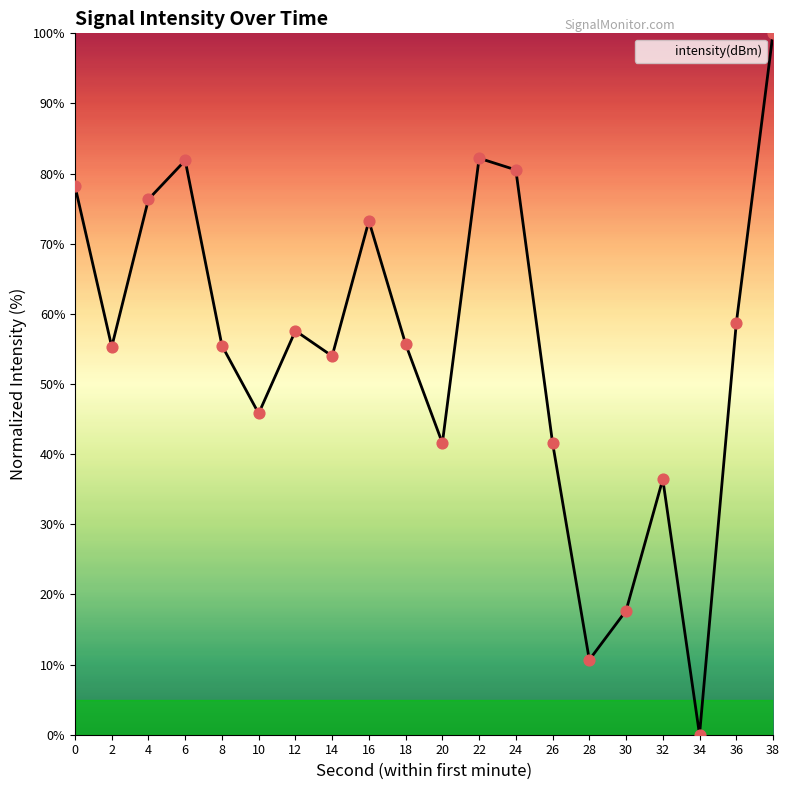

Approximately how many times larger is the value at 24 compared to 20?

1.9